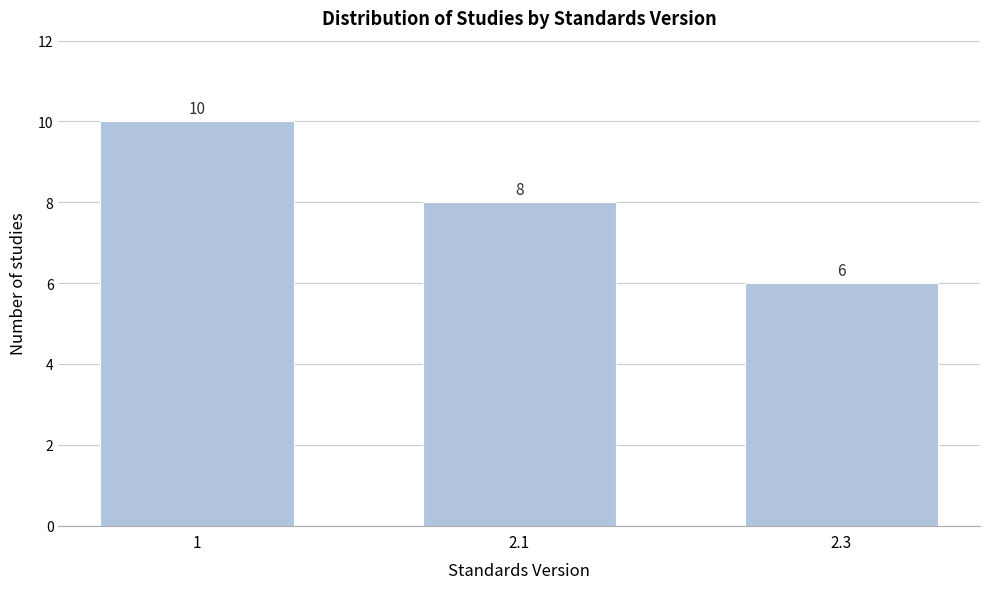

Reading right to left, what are all the values shown in this chart?

6	8	10